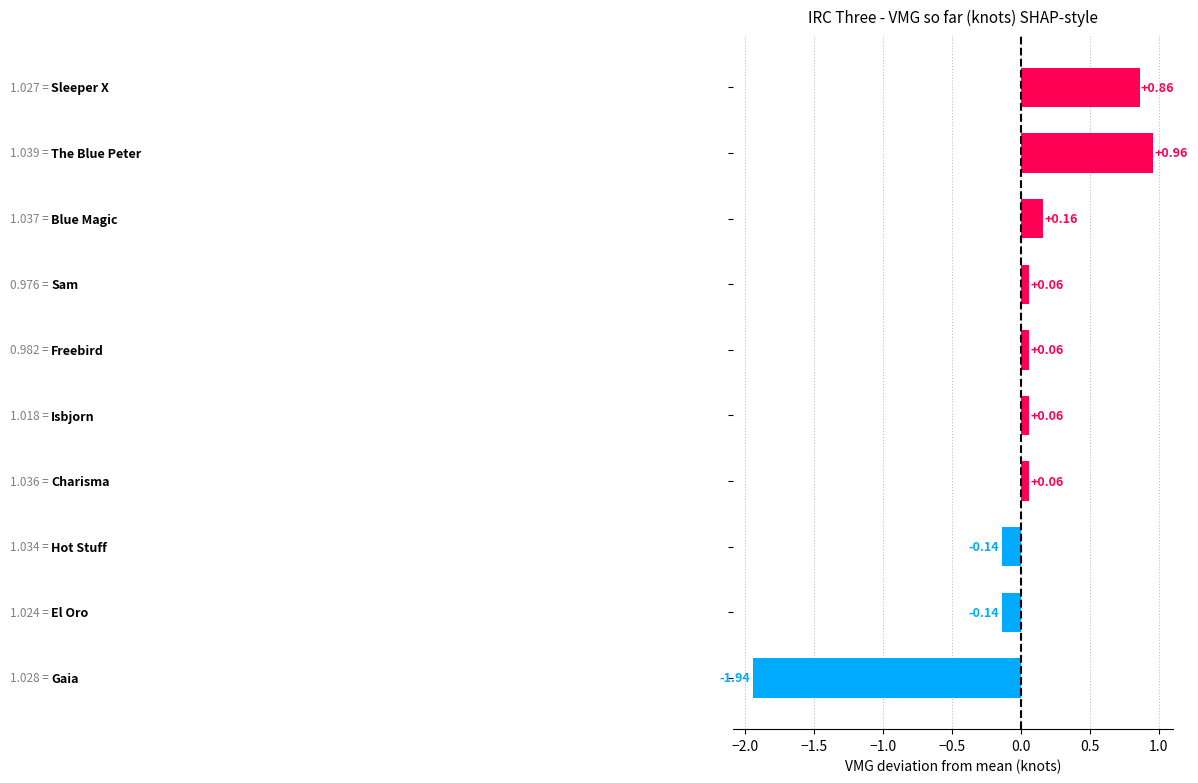

What is the difference between the second highest and minimum values?

2.8